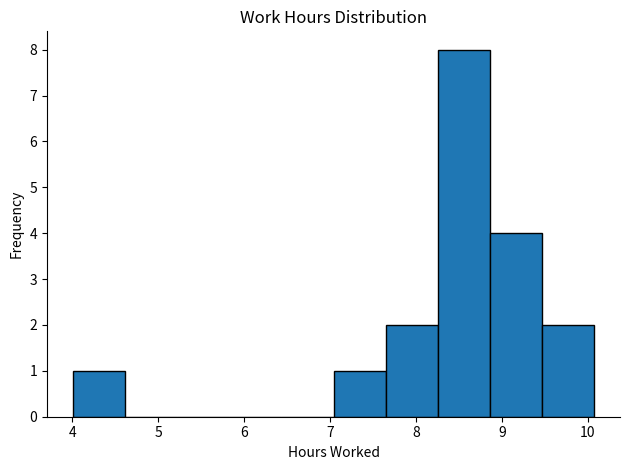

Which range on the x-axis has the tallest bar?

8.3 to 8.9